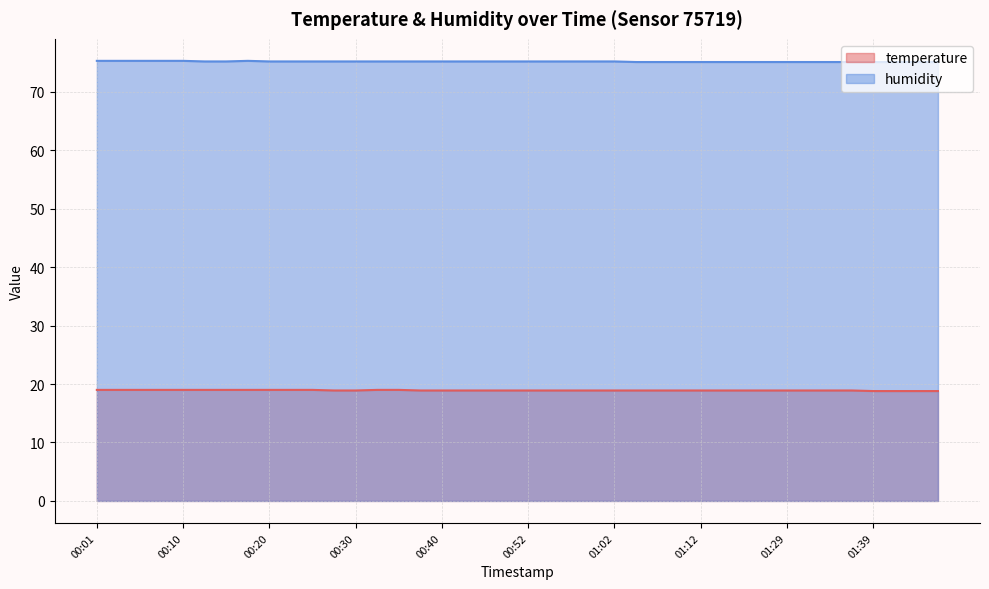

Rank the series at 01:04 from lowest to highest value.

temperature, humidity